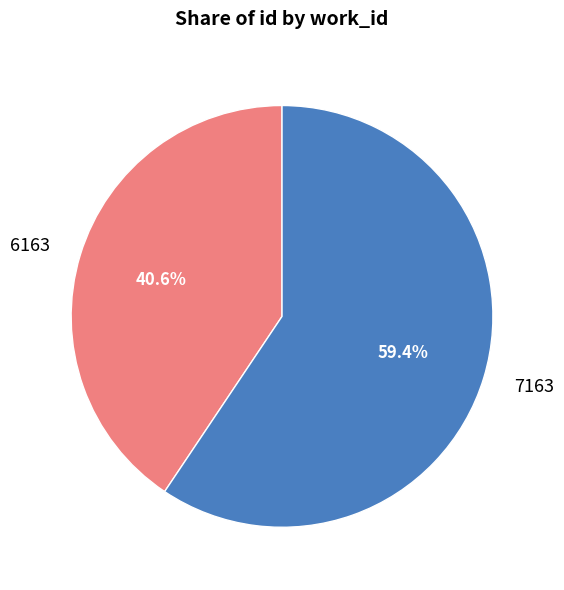

What is the smallest slice in the pie chart?

6163